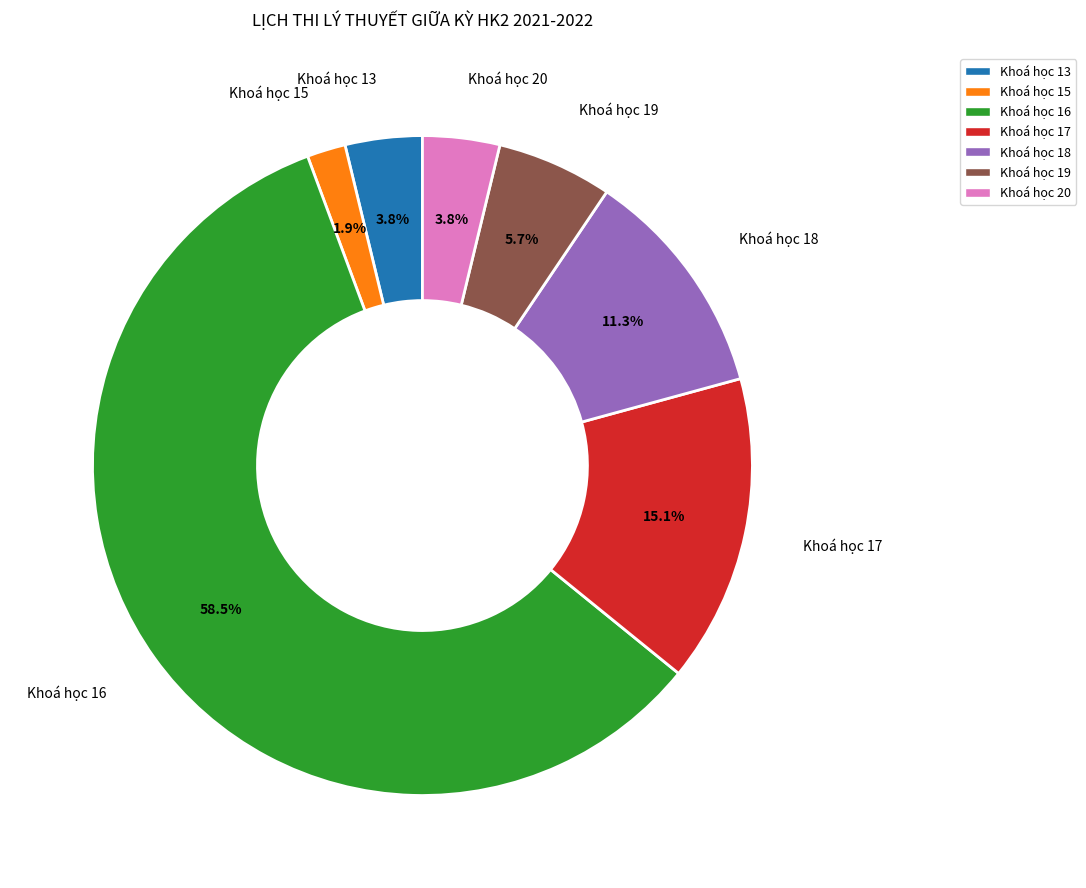

Is Khoá học 16 the majority of the pie?

Yes